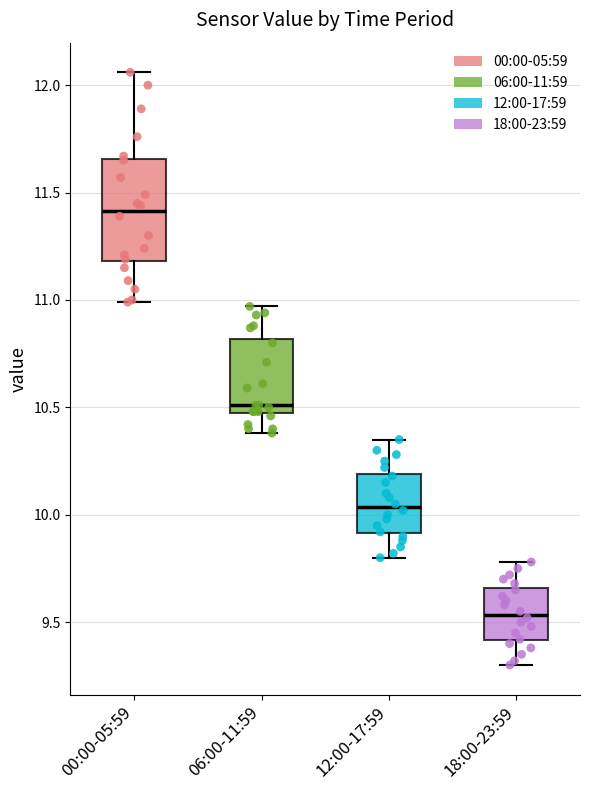

Where does the lower whisker of the box for 00:00-05:59 end on the y-axis? The values are not printed on the chart, so give them approximately, as read against the axis.

11.00